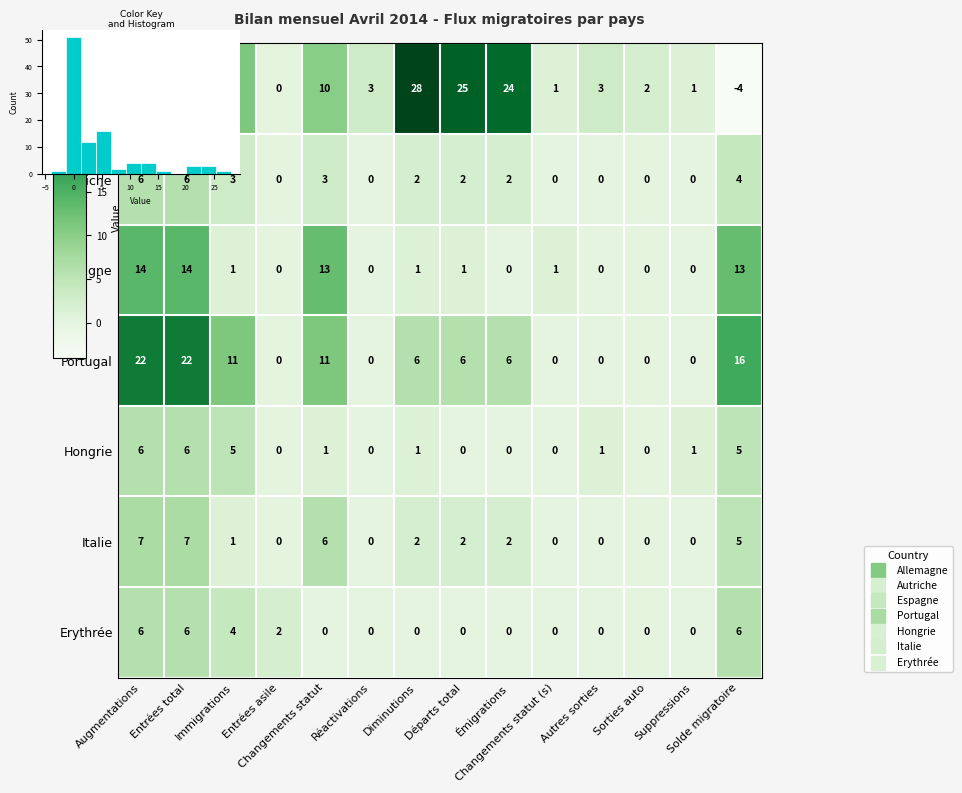

Where does the Autriche series first go above 2?

Augmentations